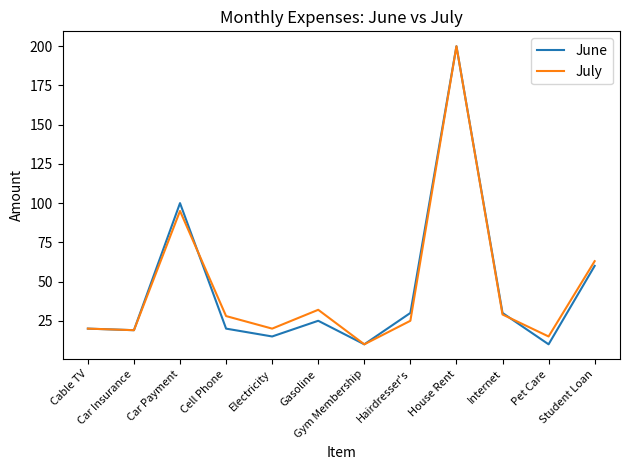

What is the difference between the highest and lowest values at Car Payment?

5